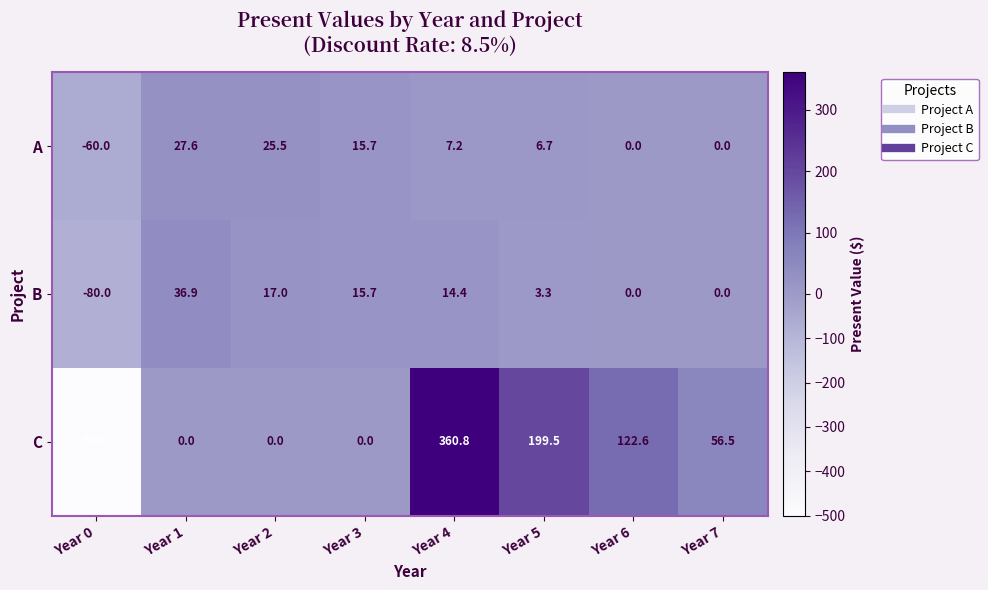

What is the difference between the C values at Year 4 and Year 0?

860.8